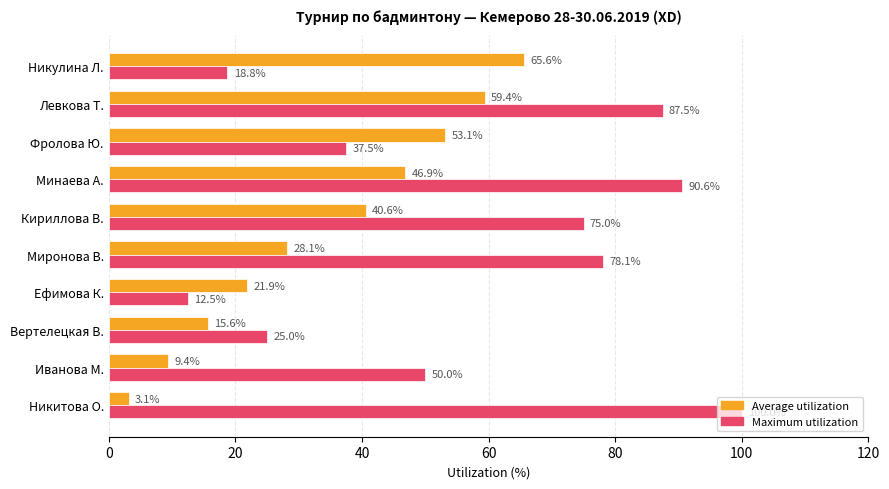

What is the difference between the second highest and minimum values in the Maximum utilization series?

78.1